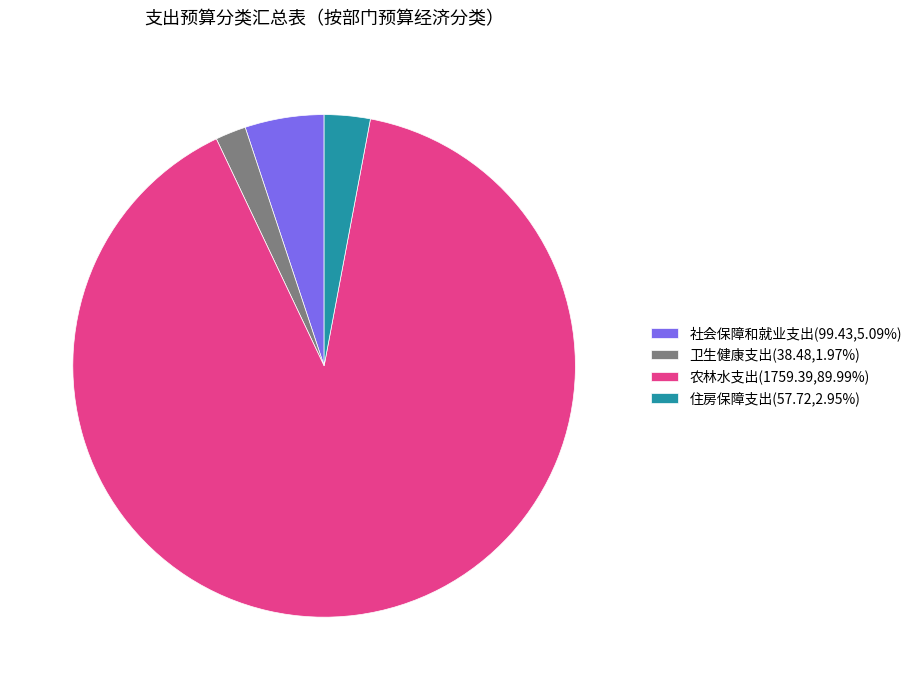

Is there any slice that represents more than half of the pie?

Yes